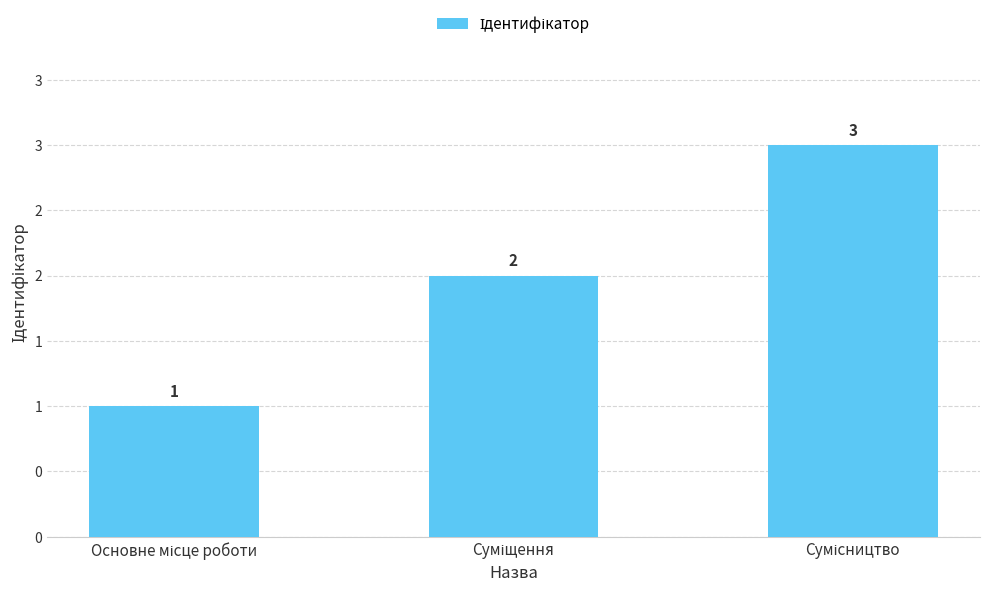

Does the chart contain any negative values?

No